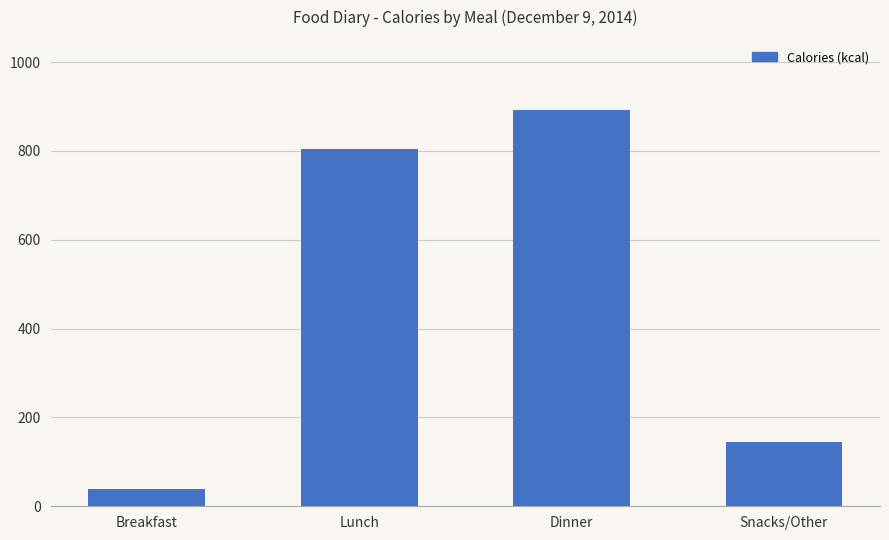

What is the change in value from Breakfast to Snacks/Other?

+104